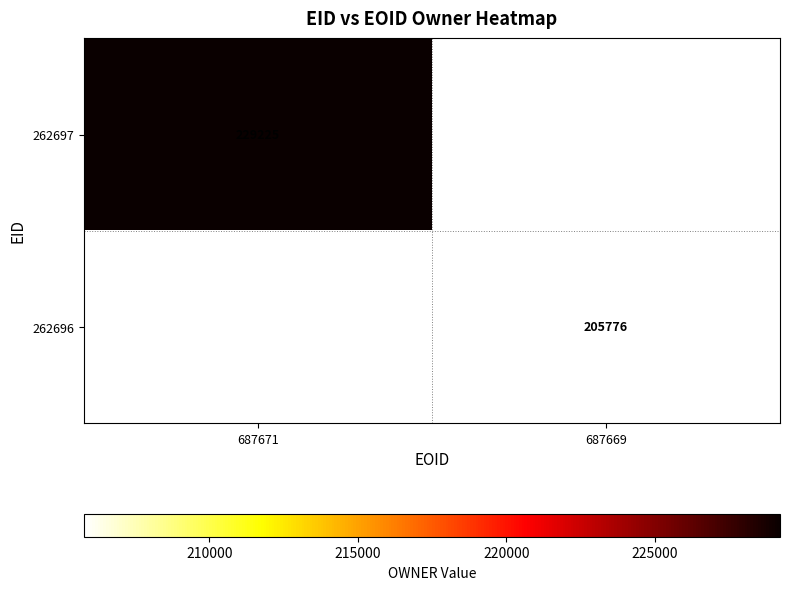

True or false: 262697 has a value of 229225 at 687671.

True